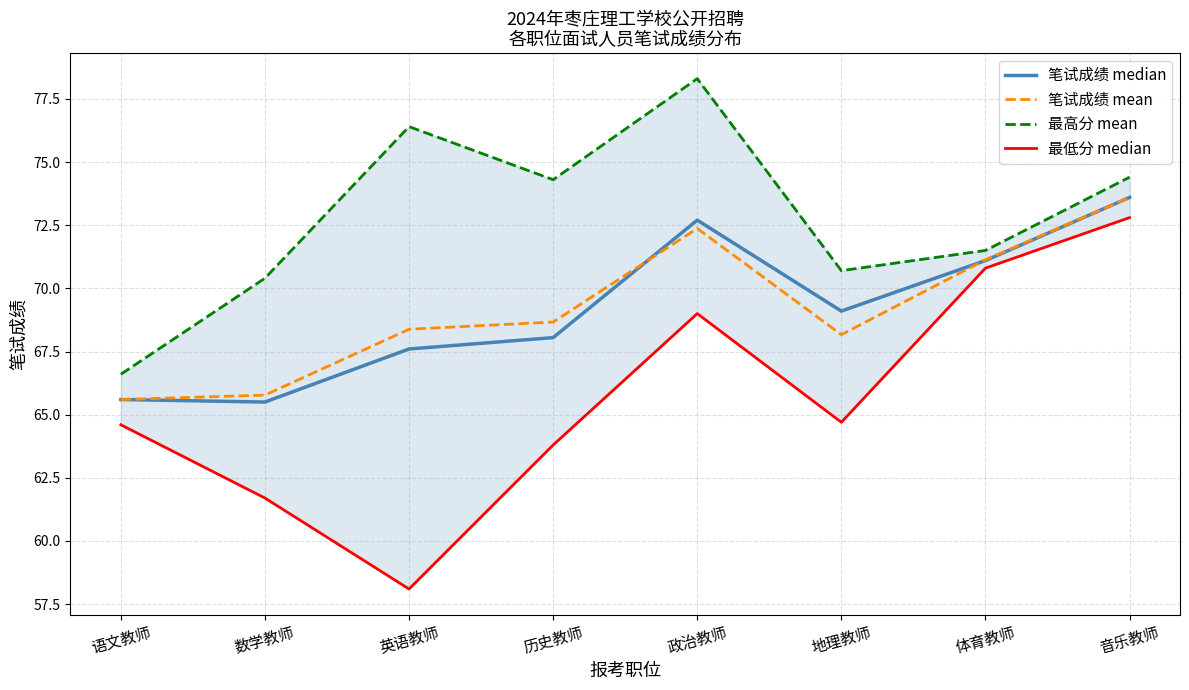

Which category has the highest value in the 最高分 mean series?

政治教师